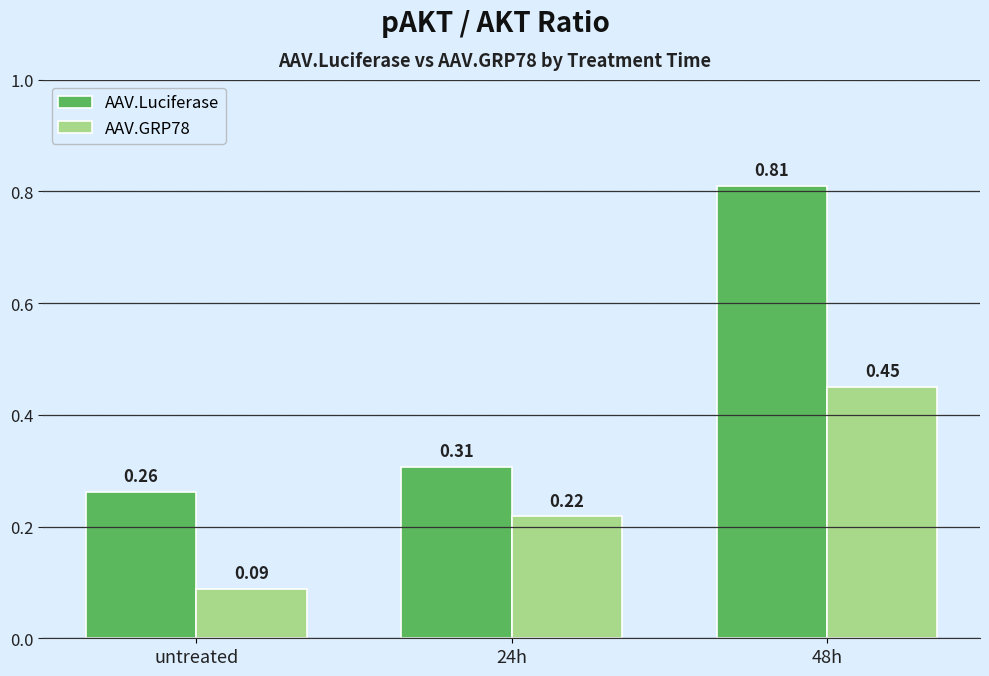

How many AAV.Luciferase values are between 0 and 1?

3